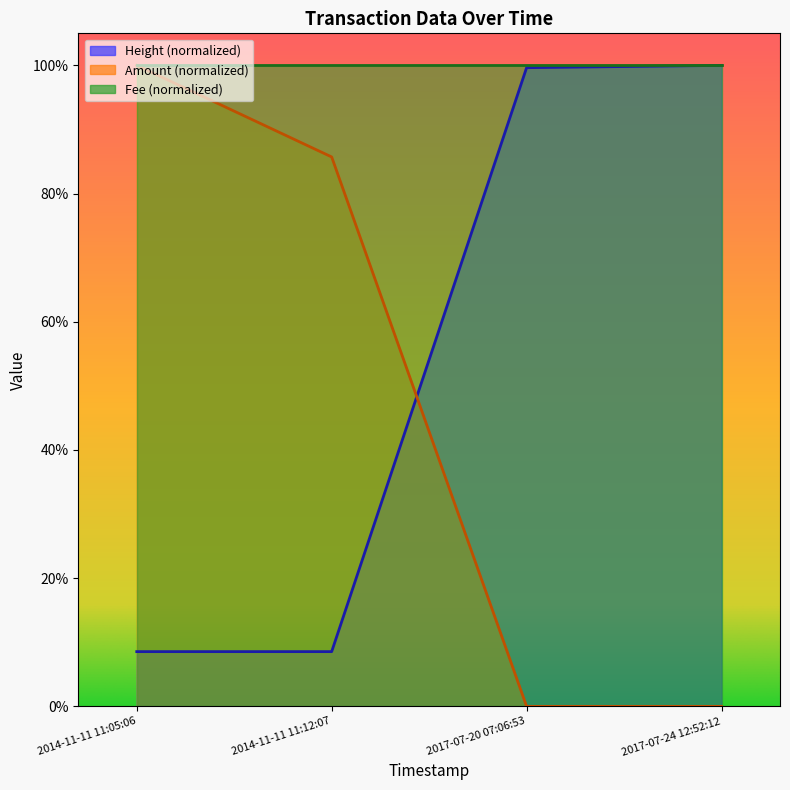

Is it true that Amount equals 0.7 at 2014-11-11 11:05:06?

False